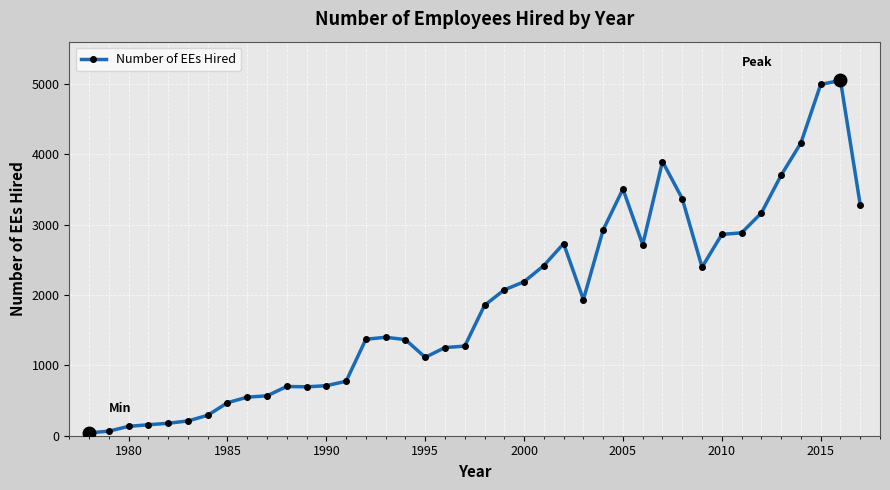

What is the difference between the maximum and minimum values?

5010